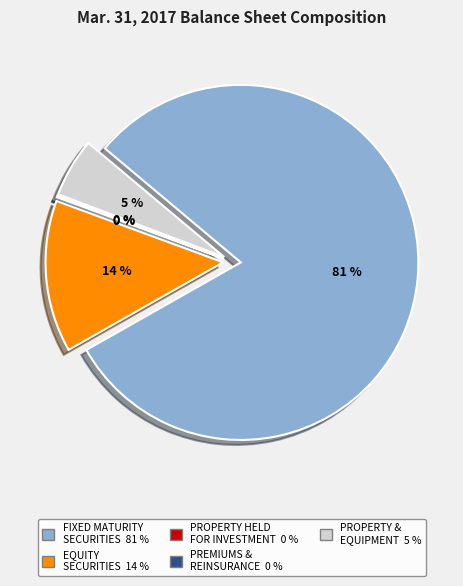

Is it true that Premiums and reinsurance balances is 13% of the pie?

False